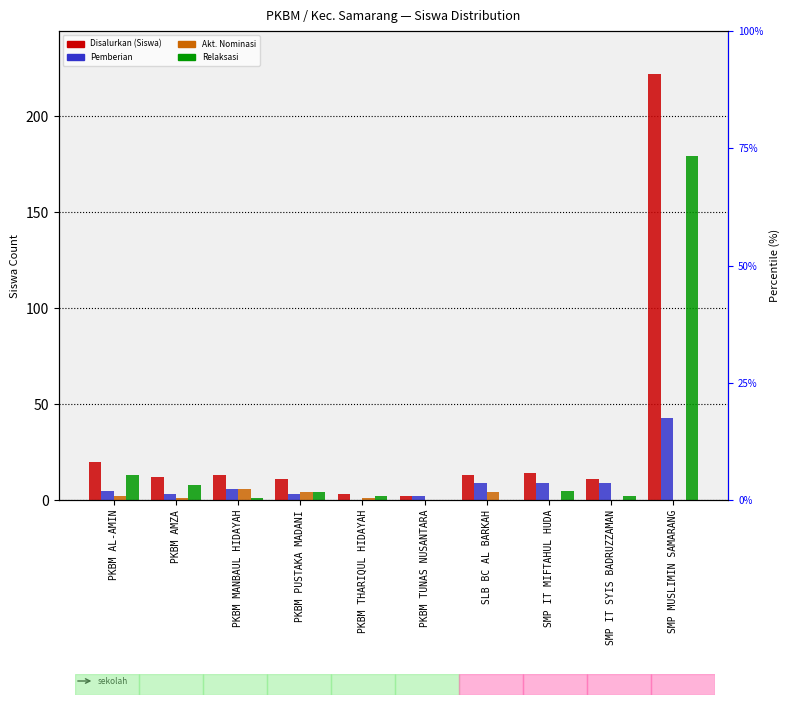

At which label does Pemberian Dari Aktivasi Nominasi reach its peak?

PKBM MANBAUL HIDAYAH